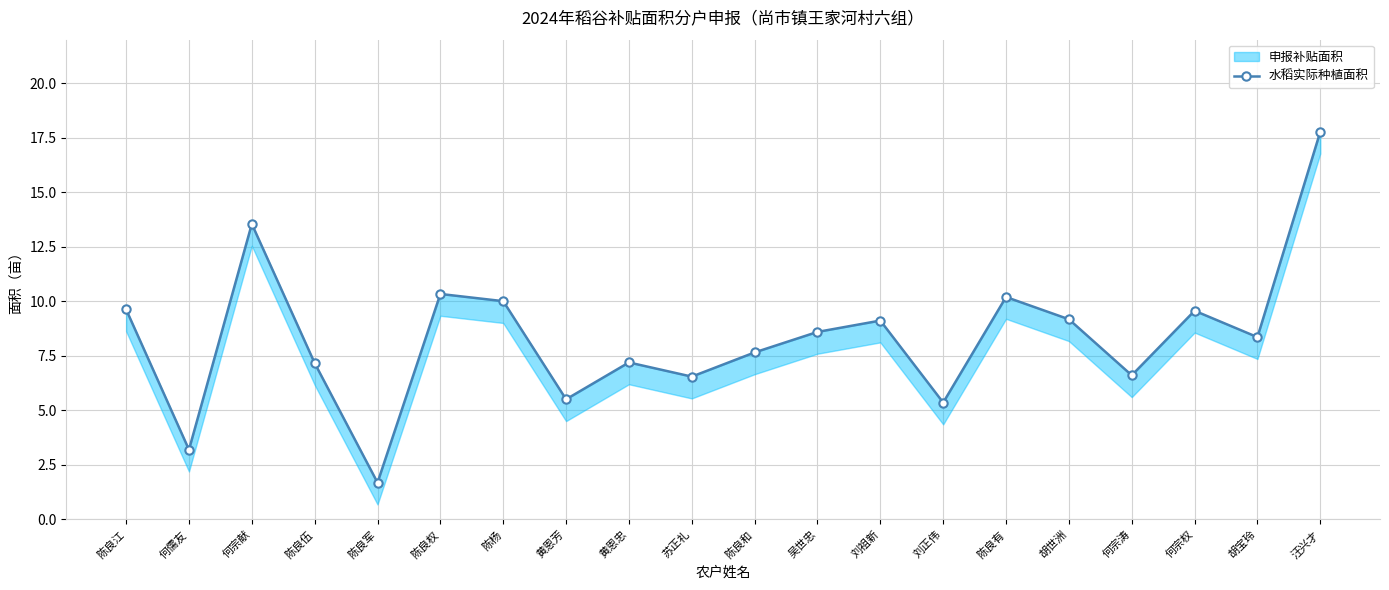

Which has a higher value, 刘正伟 or 陈良有?

陈良有